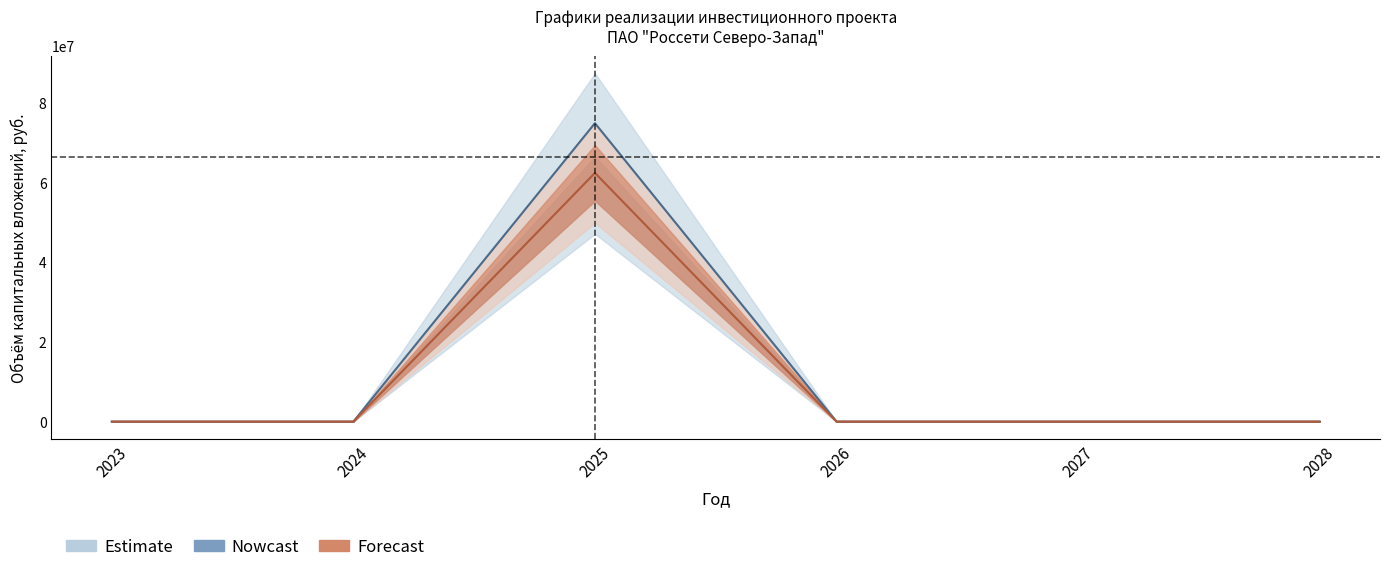

In Освоение_план, how many points are higher than both neighbors (excluding endpoints)?

1